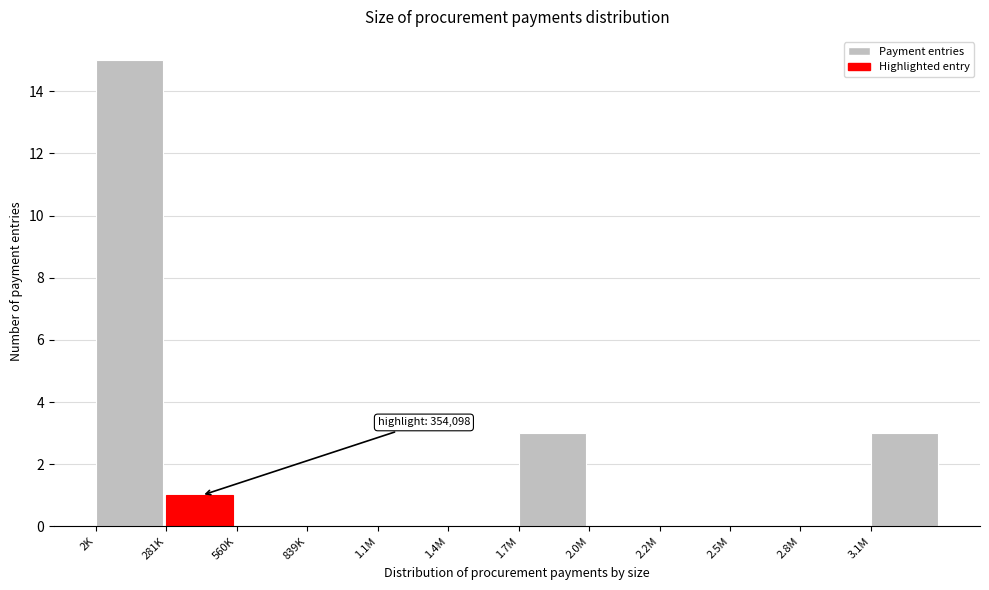

Reading left to right, extract all data points from this chart.

2K=15	281K=1	560K=0	839K=0	1.1M=0	1.4M=0	1.7M=3	2.0M=0	2.2M=0	2.5M=0	2.8M=0	3.1M=3